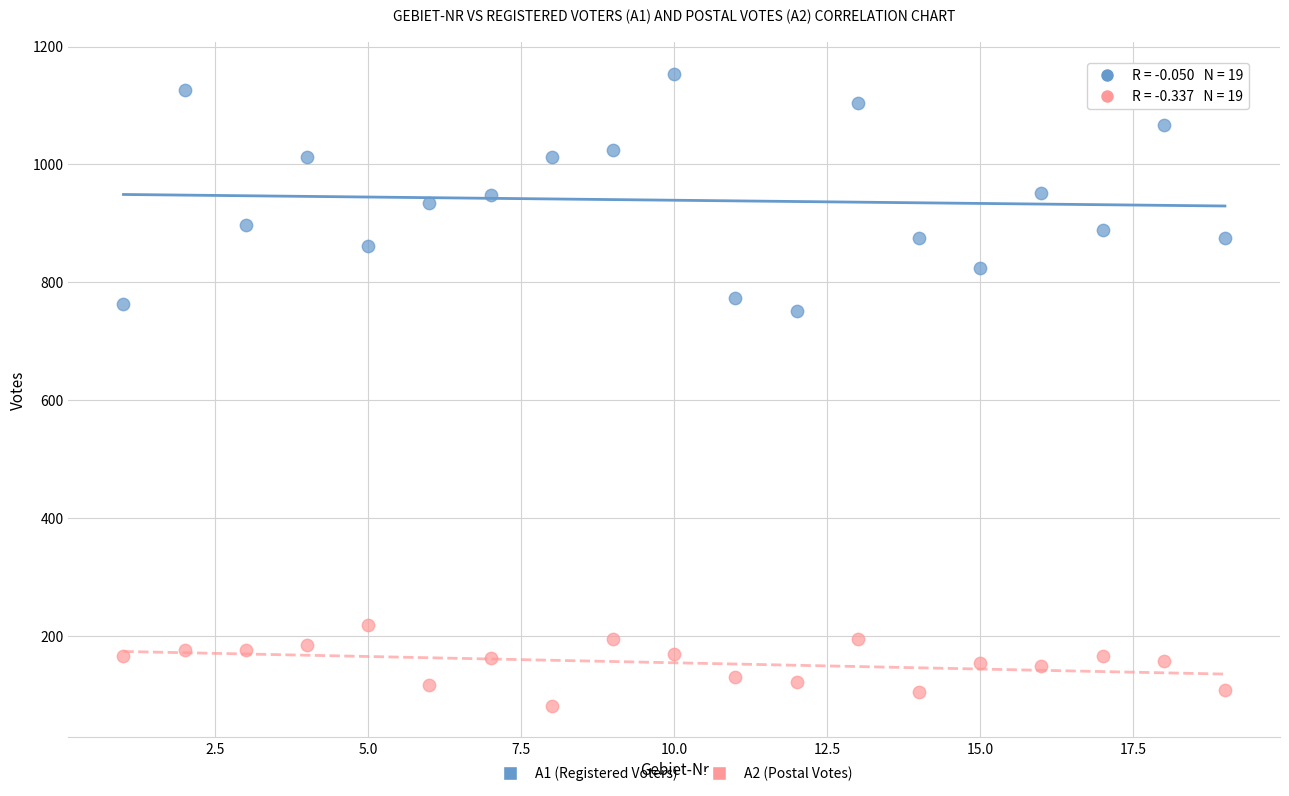

Which series contains the highest Y value?

A1 (Registered Voters)